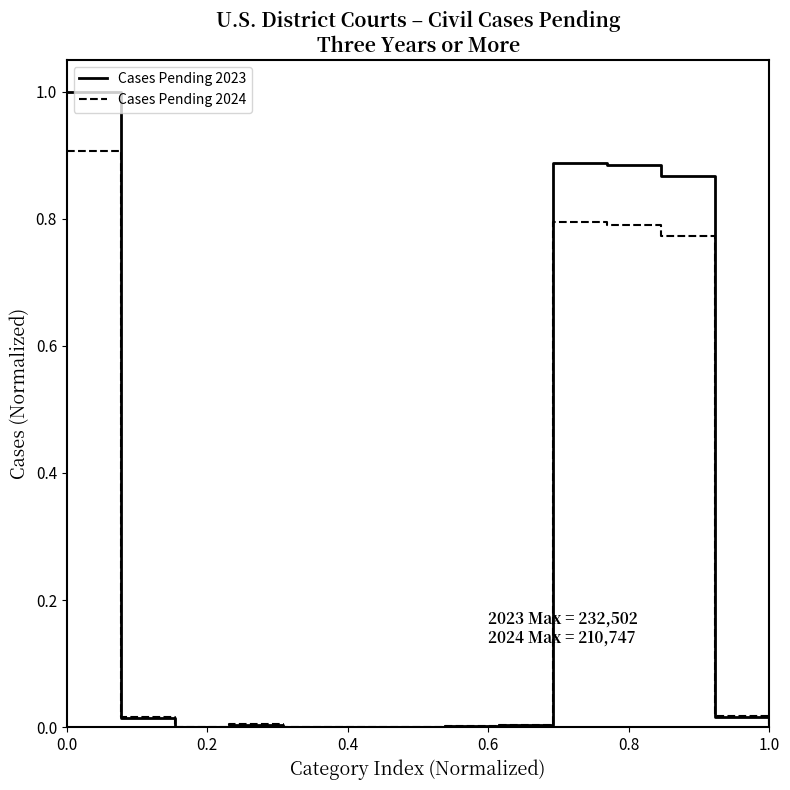

Which series has the widest spread of values?

Cases Pending 2023